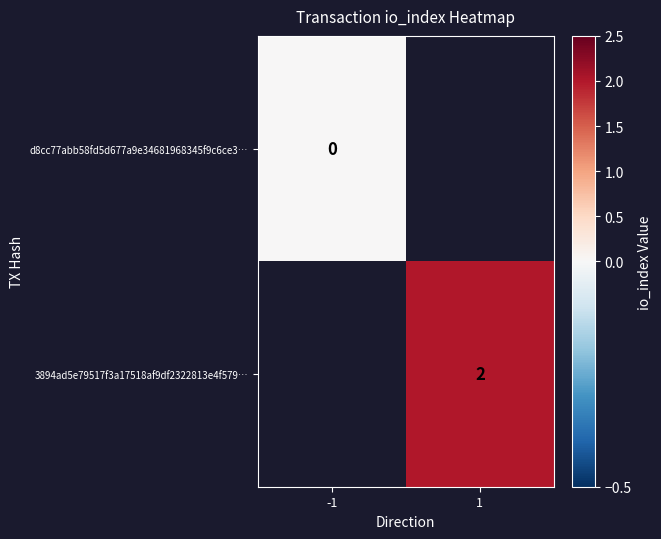

Between 1 and -1, which is larger?

-1